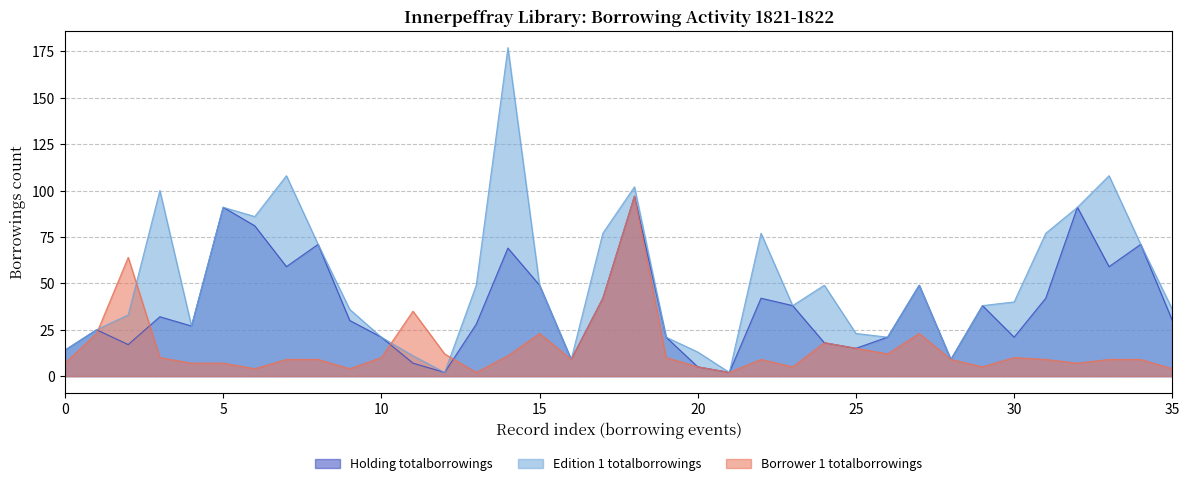

What is the average value of the Edition 1 totalborrowings series?

51